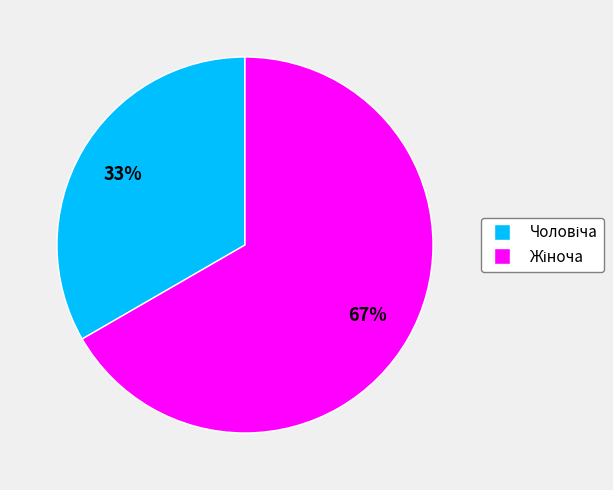

To the nearest percent, what is the average slice percentage?

50%